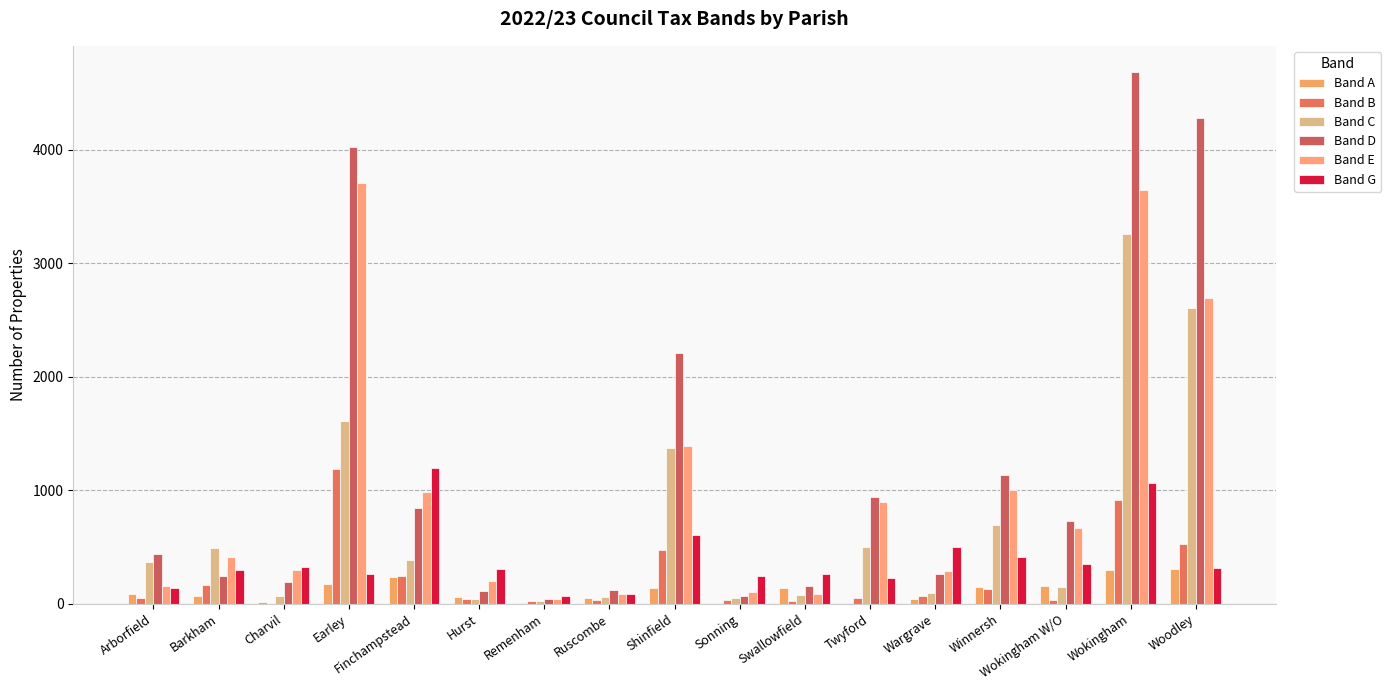

Between Earley and Sonning, which series saw the biggest shift?

Band D